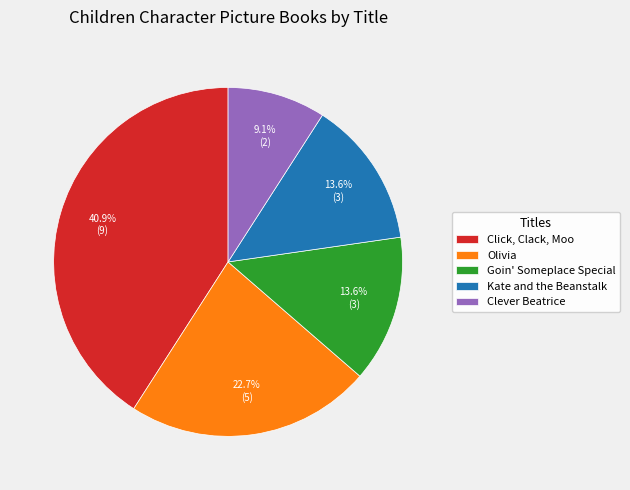

Approximately how many times larger is the value at Clever Beatrice compared to Goin' Someplace Special?

0.7